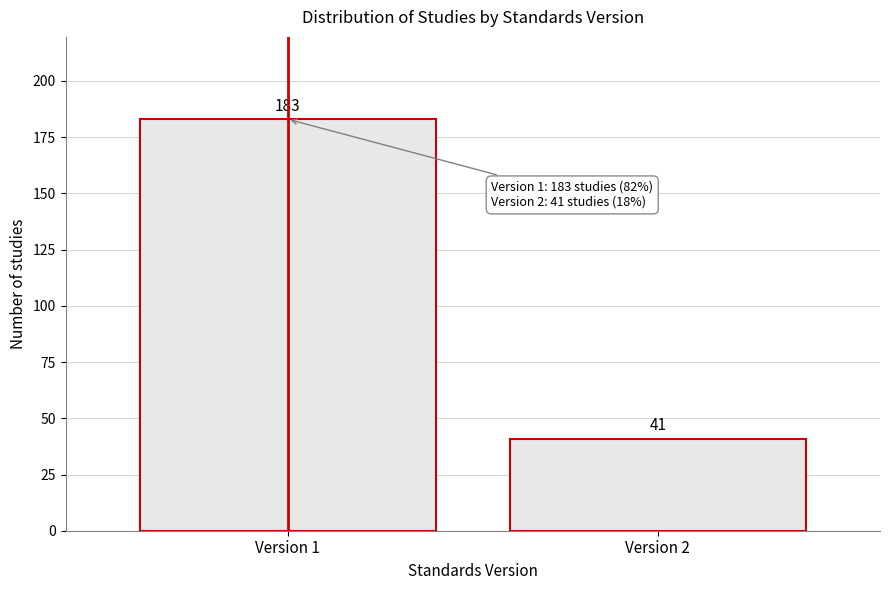

Reading left to right, transcribe all the data shown in this chart.

Version 1=183	Version 2=41